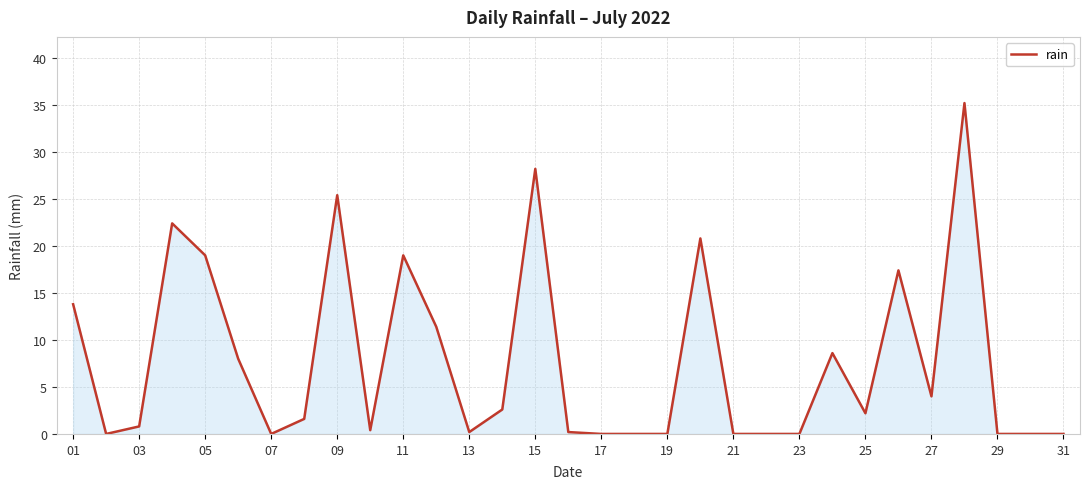

What is the difference between the maximum and minimum values?

35.2